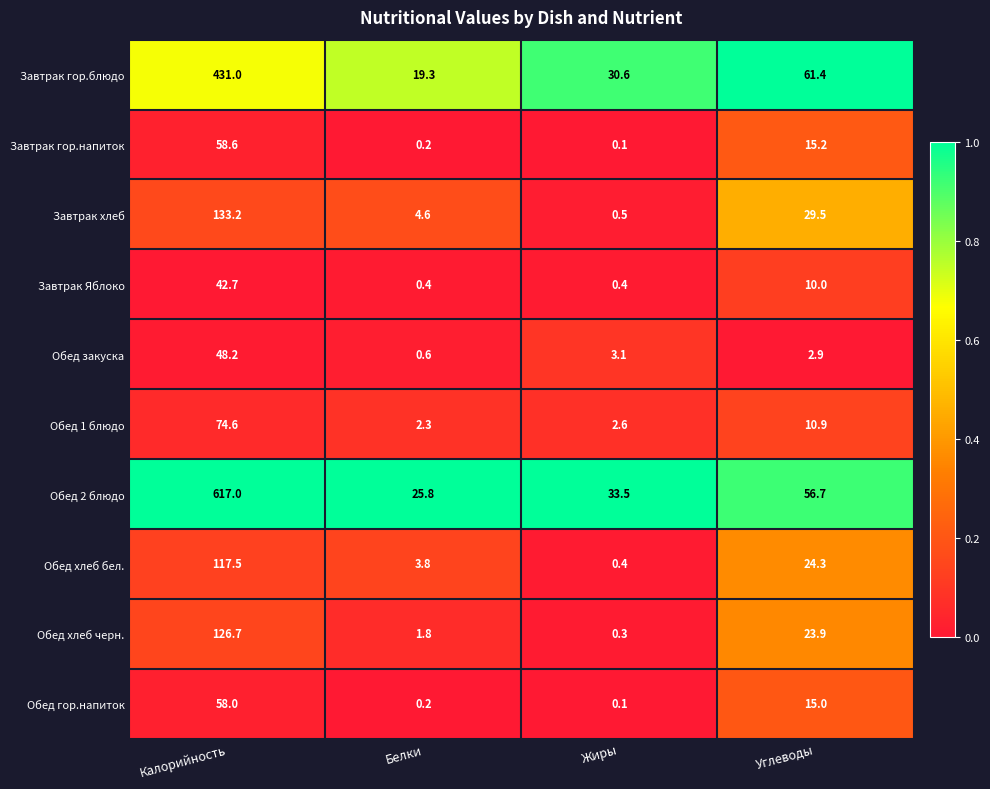

What is the difference between the second highest and second lowest values in the Обед хлеб бел. series?

20.5